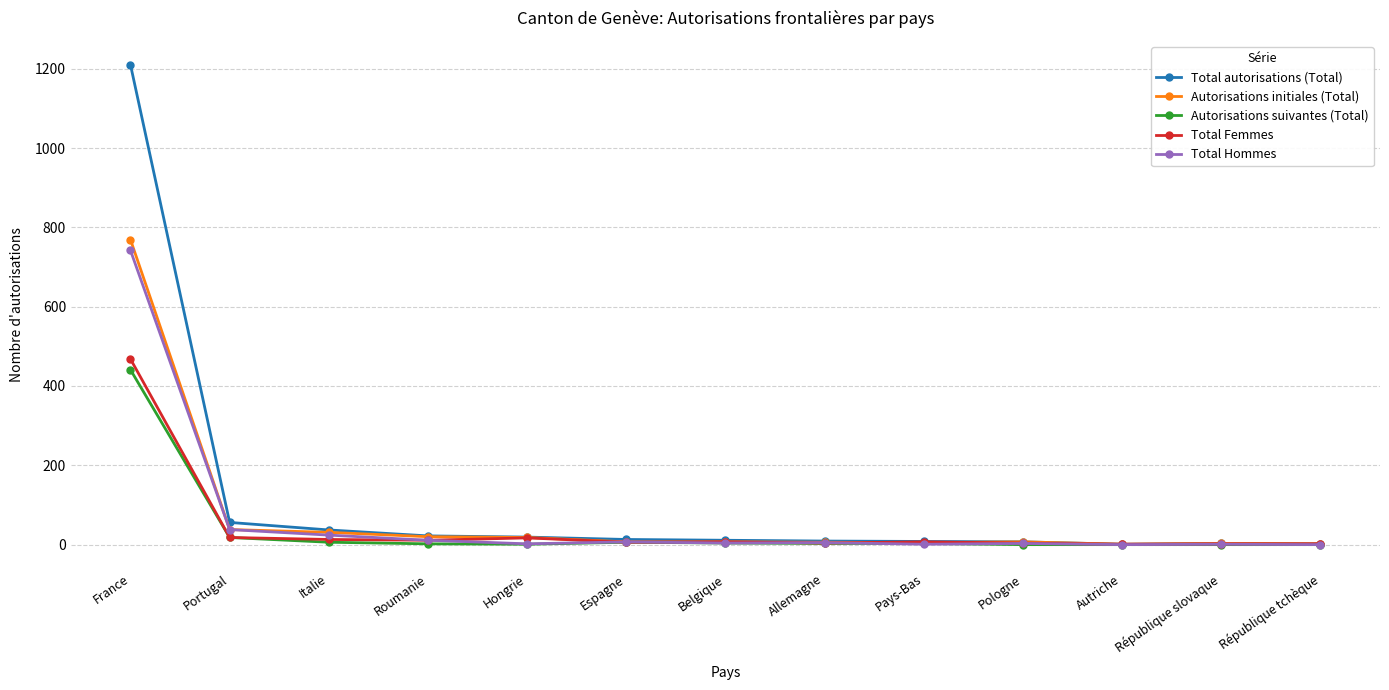

What is the greatest value displayed?

1210